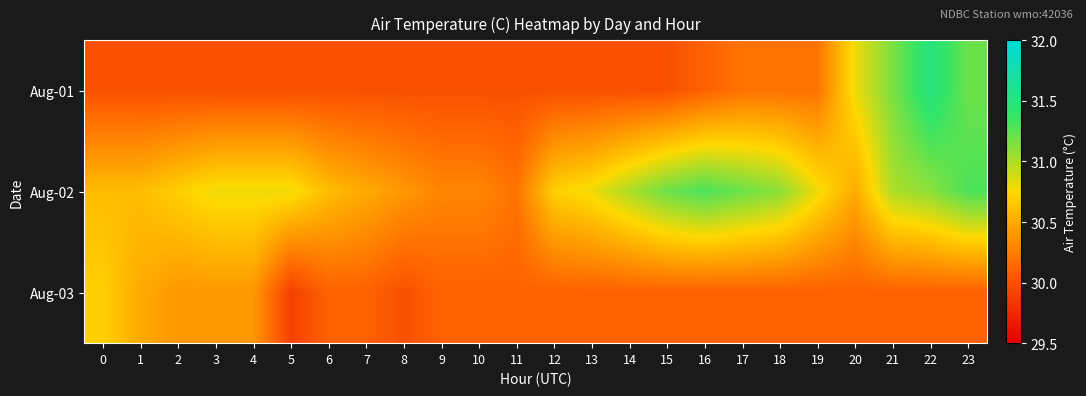

What is the spread (max minus min) of values at 0?

0.7